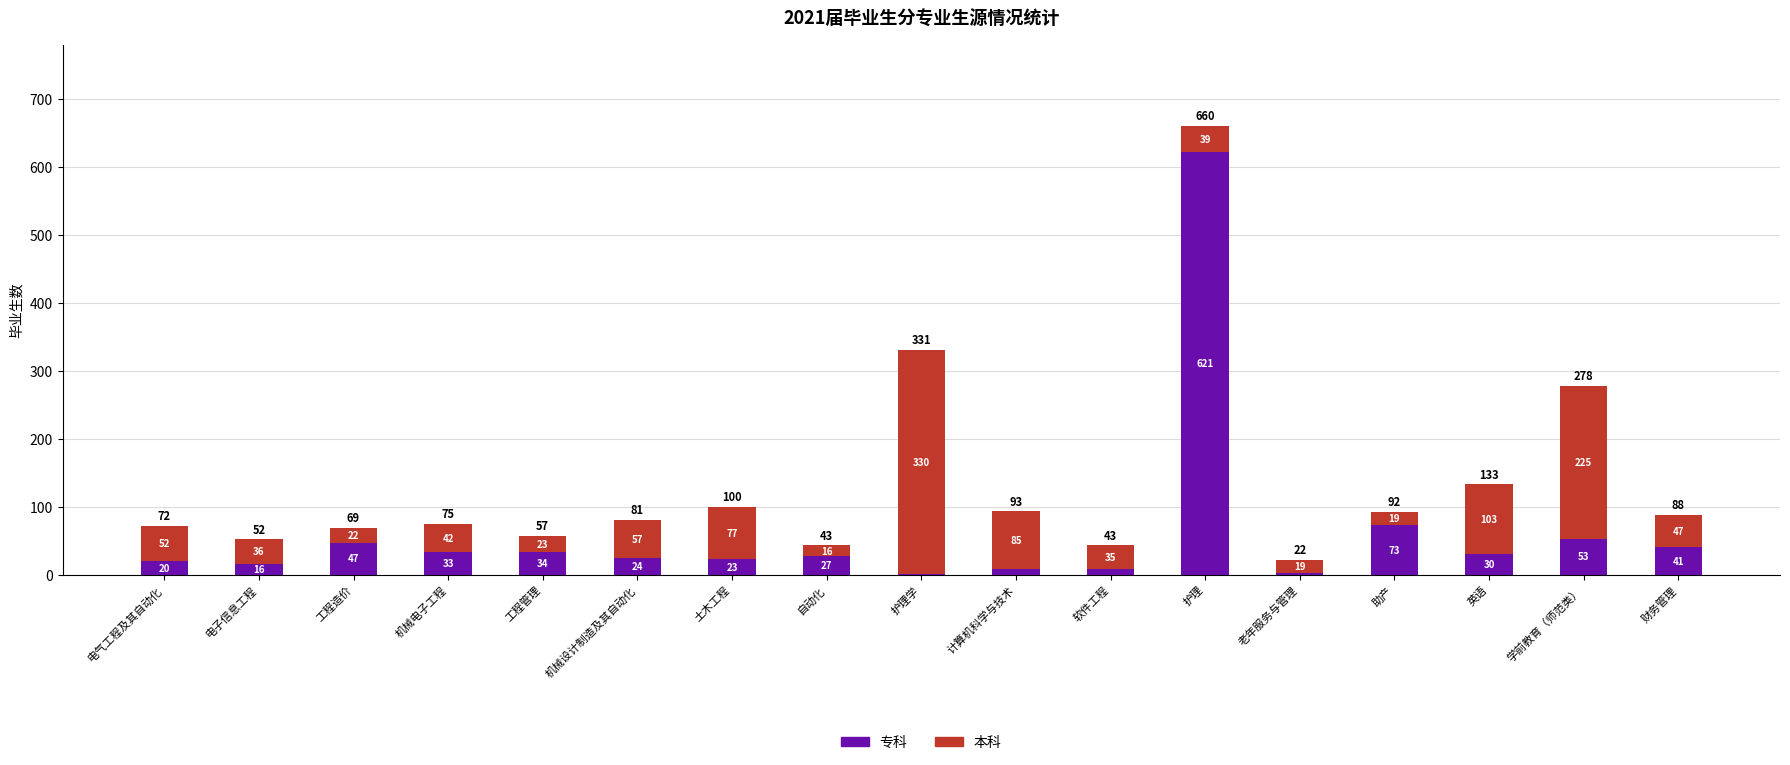

At which category is the sum across all series the highest?

护理